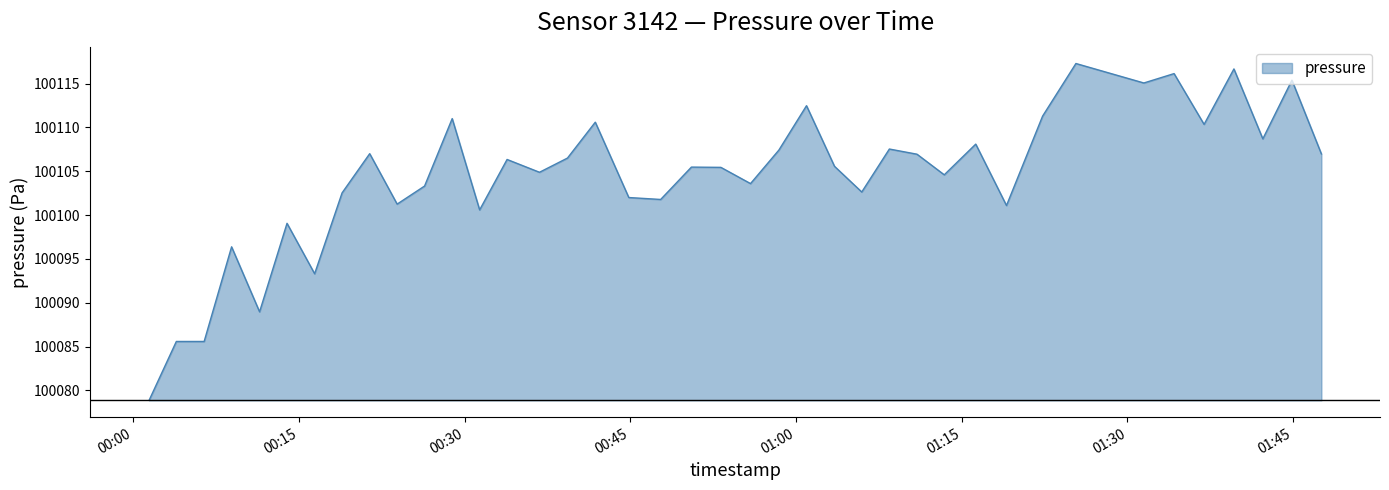

What is the difference between the maximum and minimum values?

38.4